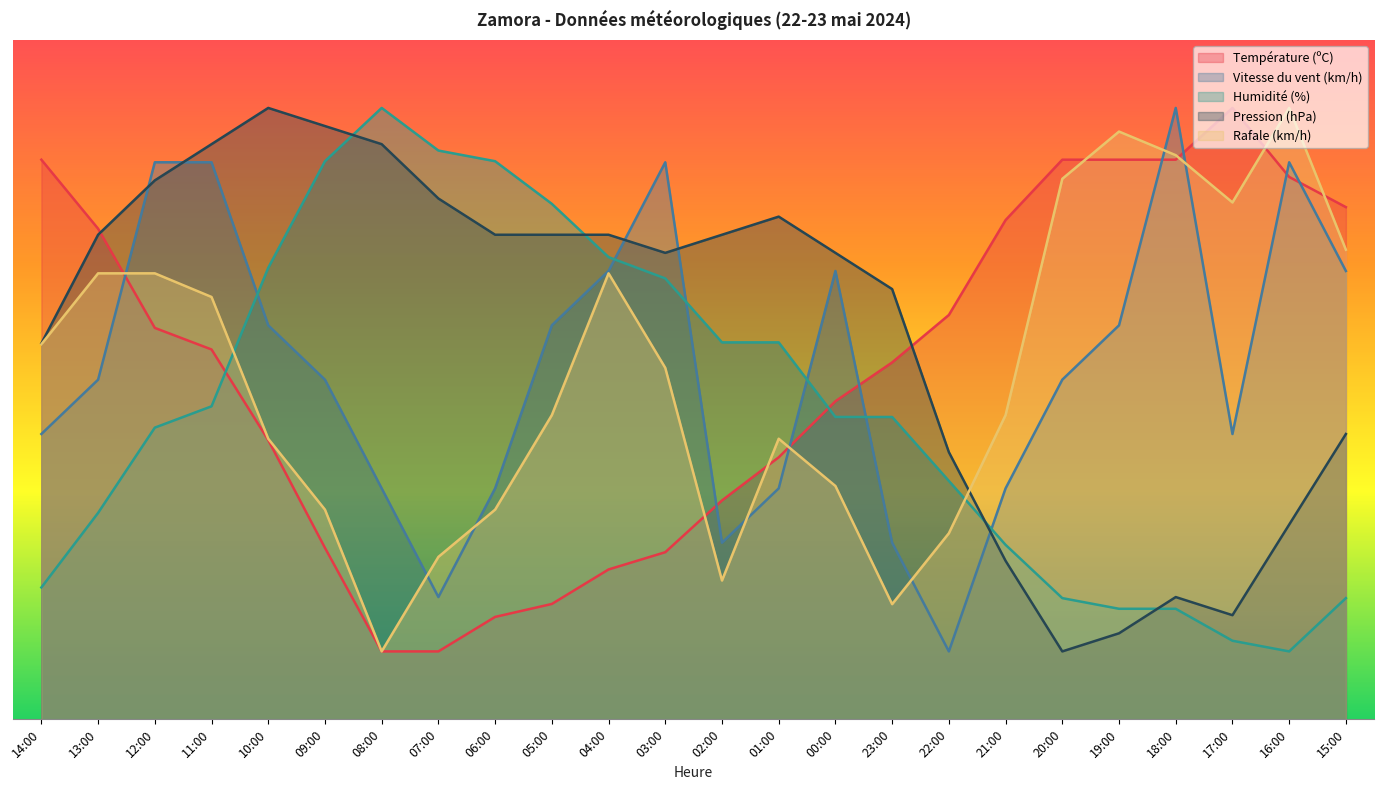

Is the value of Rafale (km/h) at 23:00 greater than the value of Vitesse du vent (km/h) at 17:00?

No